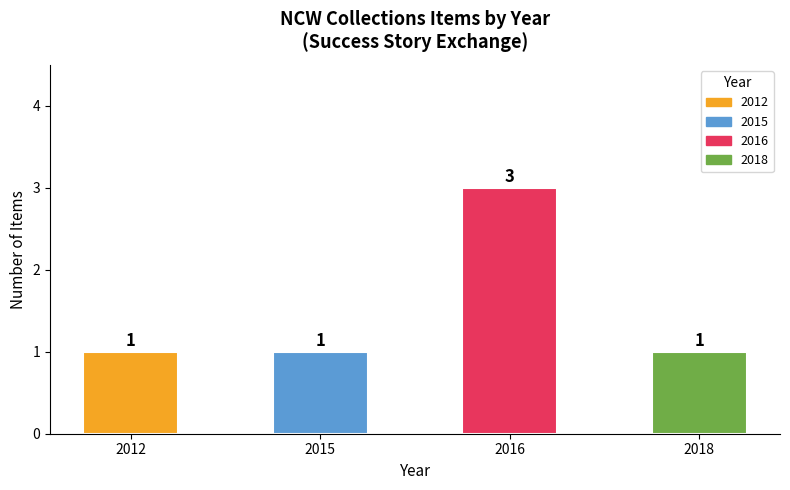

How many bars are there in total?

4